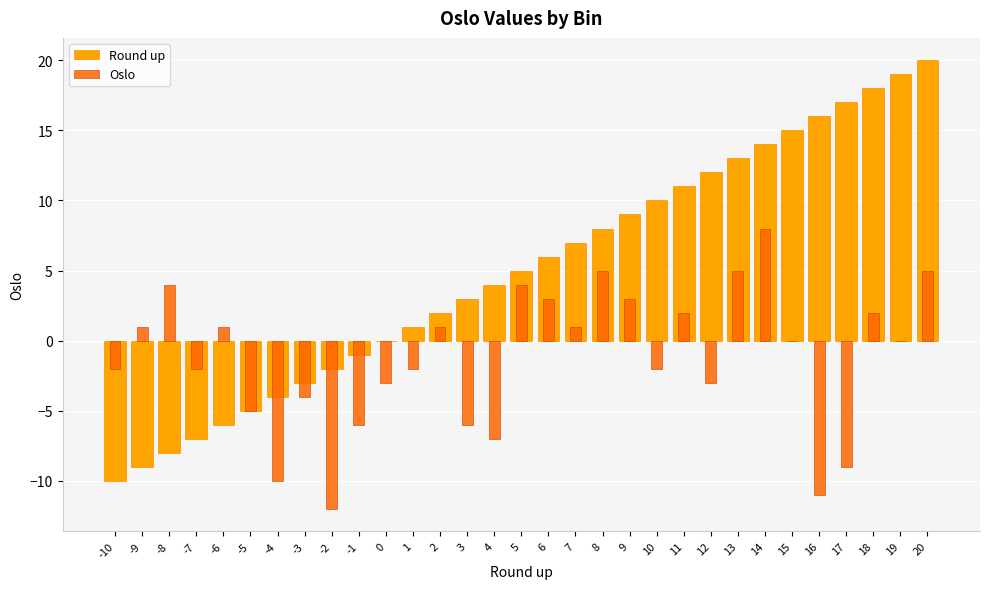

What is the value of the Oslo bar at the 31st from the left?

5